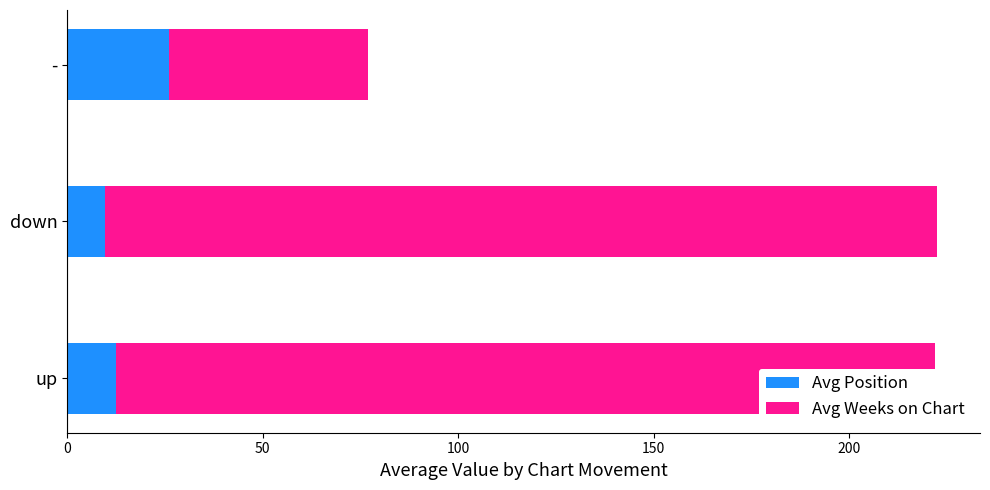

The value of Avg Position at up is 12.5. True or false?

True